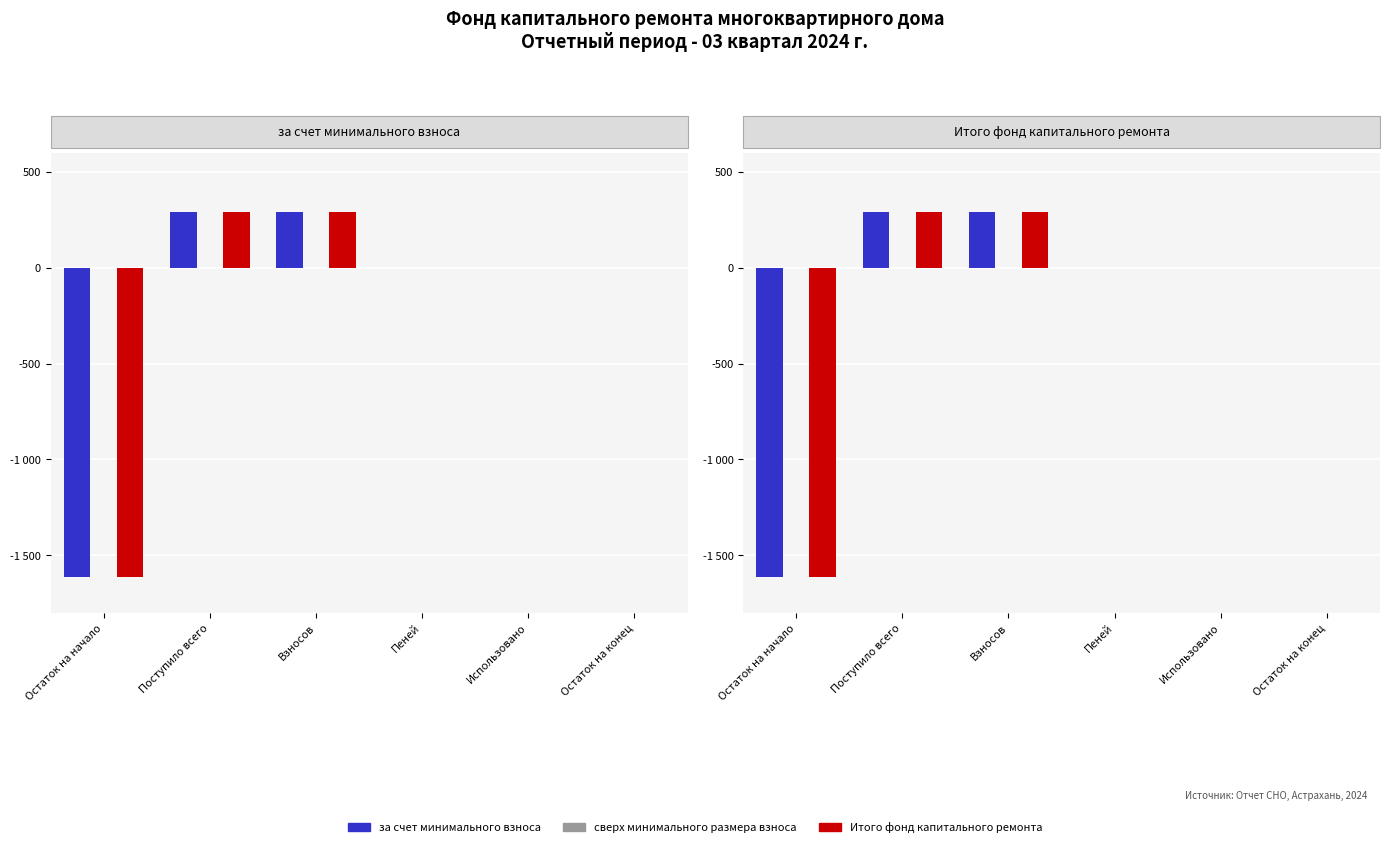

Is the value of сверх минимального размера взноса at Поступило всего greater than the value of Итого фонд капитального ремонта at Использовано?

No